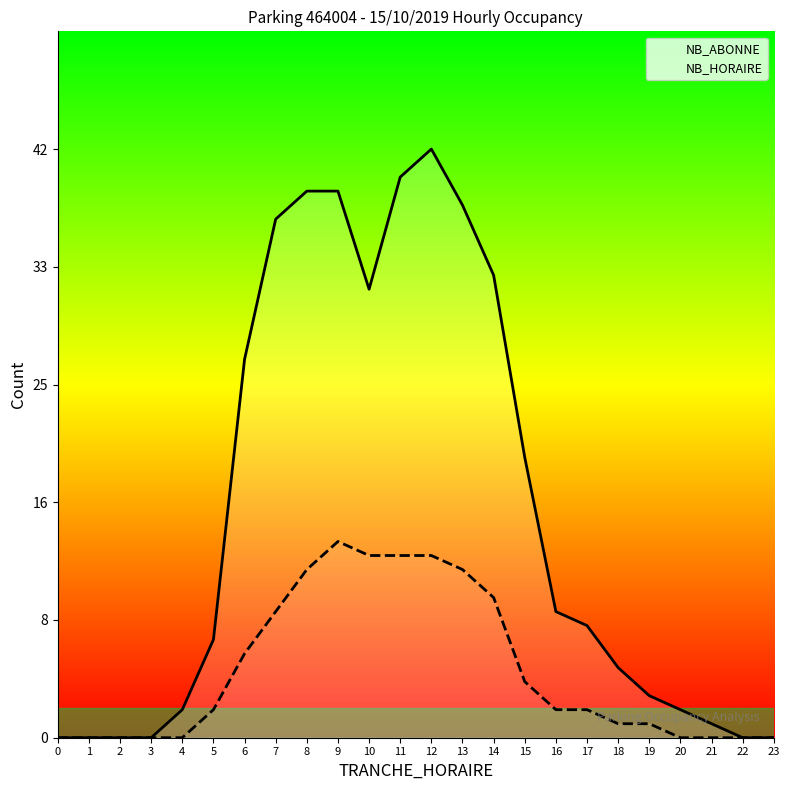

Between 16 and 1, which is larger?

16